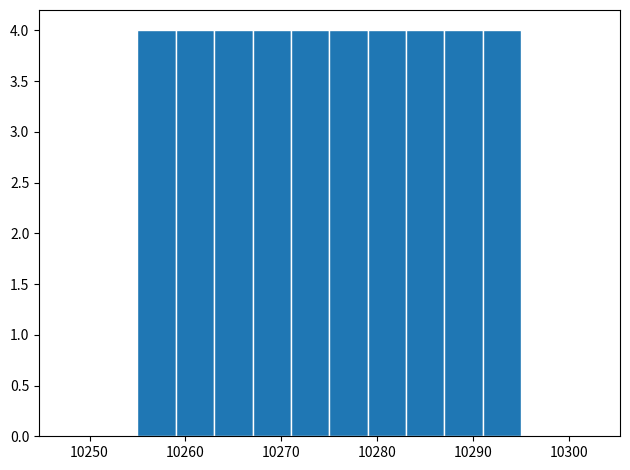

Reading left to right, transcribe this chart: for each bar, give the range it covers on the x-axis and its height. The values are not printed on the chart, so give them approximately, as read against the axis.

10255 to 10259: 4
10259 to 10263: 4
10263 to 10267: 4
10267 to 10271: 4
10271 to 10275: 4
10275 to 10279: 4
10279 to 10283: 4
10283 to 10287: 4
10287 to 10291: 4
10291 to 10295: 4